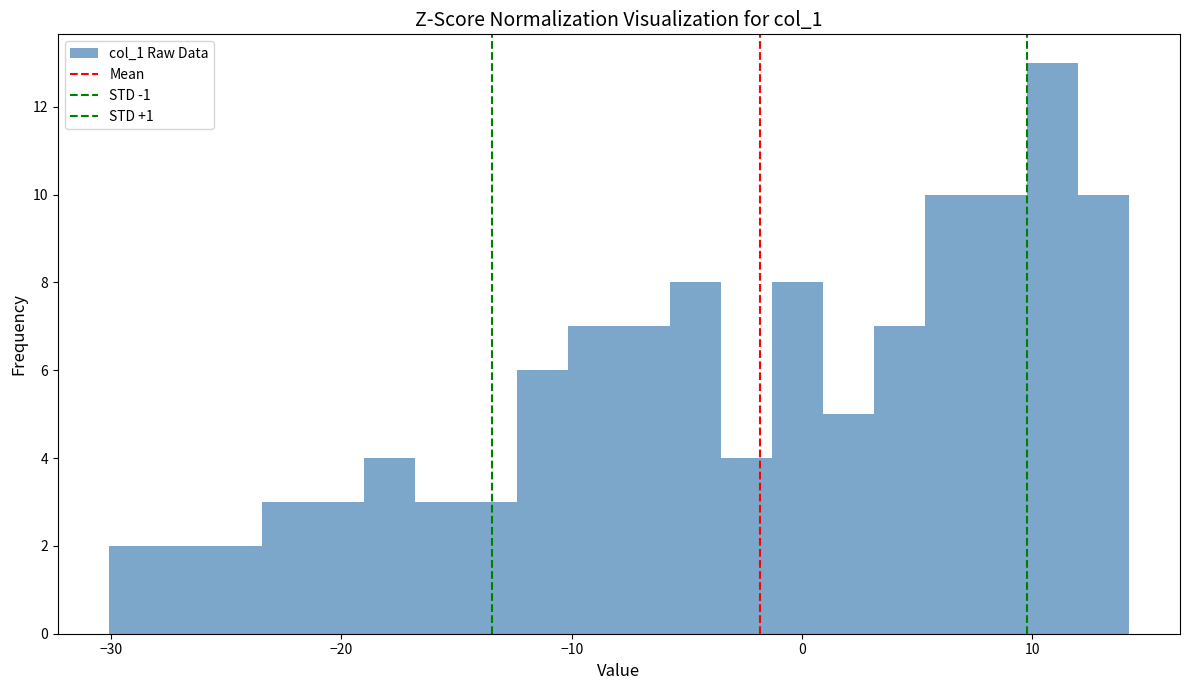

Around what value on the x-axis is the tallest bar? Give the approximate position of its centre, as read against the axis.

11